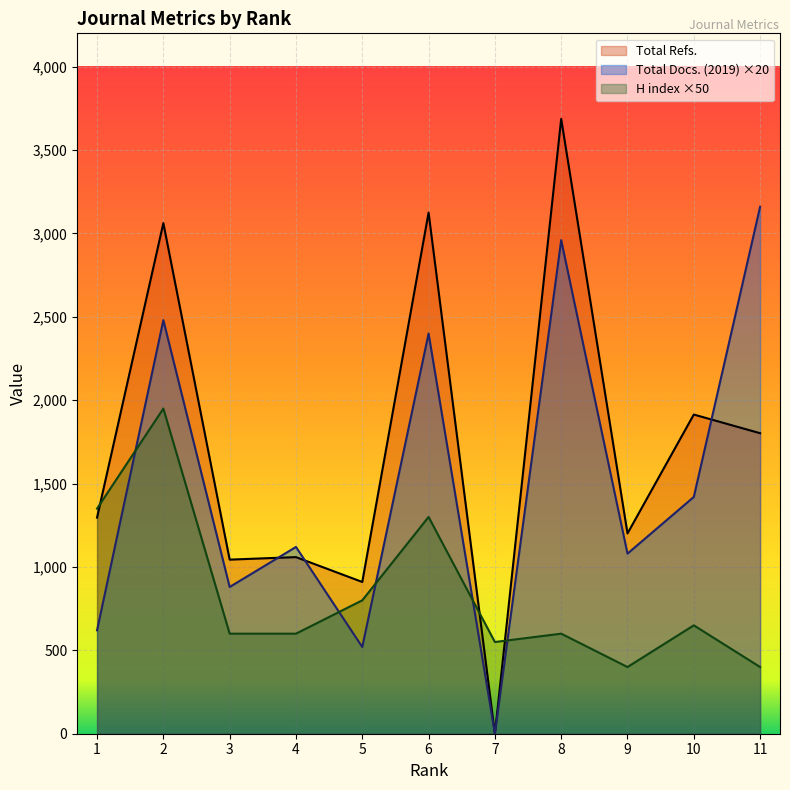

How many lines are shown in the chart?

3